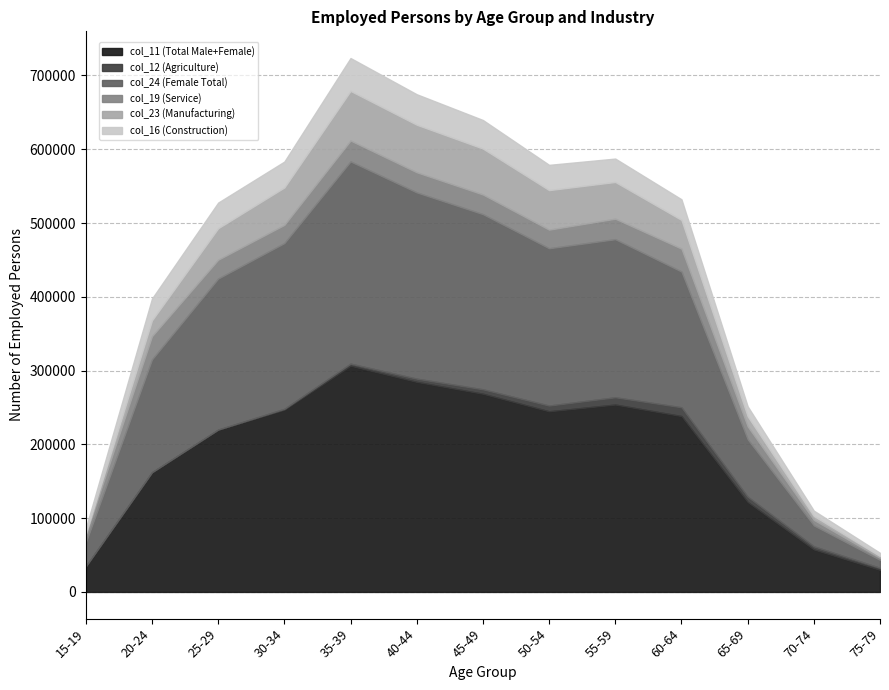

What are all the series names shown in the legend?

col_11 (Total Male+Female), col_12 (Agriculture), col_24 (Female Total), col_19 (Service), col_23 (Manufacturing), col_16 (Construction)